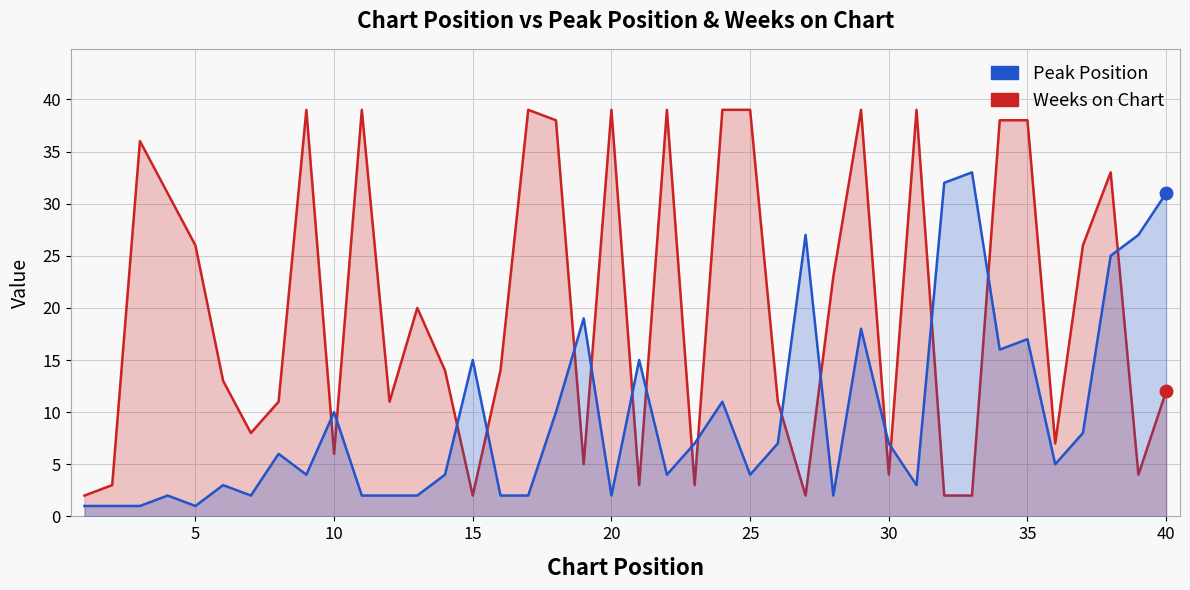

The Weeks on Chart series shows 2 at 10. True or false?

False